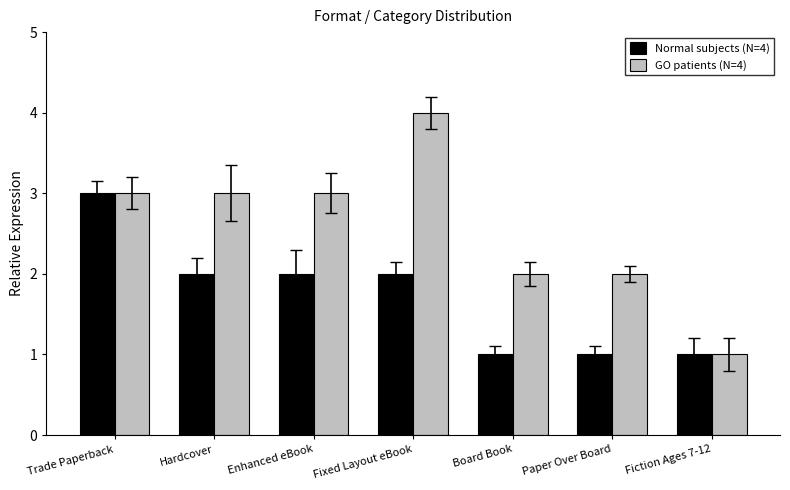

What is the smallest value displayed?

1